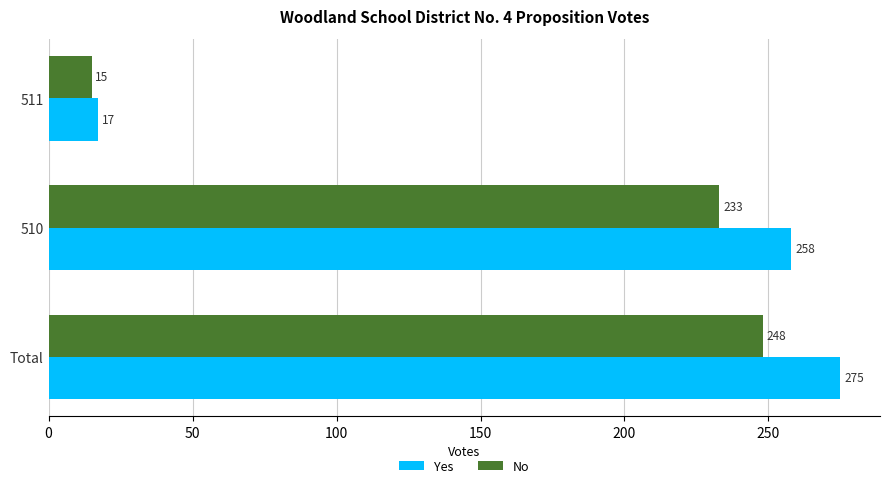

Rank the categories by No value from lowest to highest.

511, 510, Total